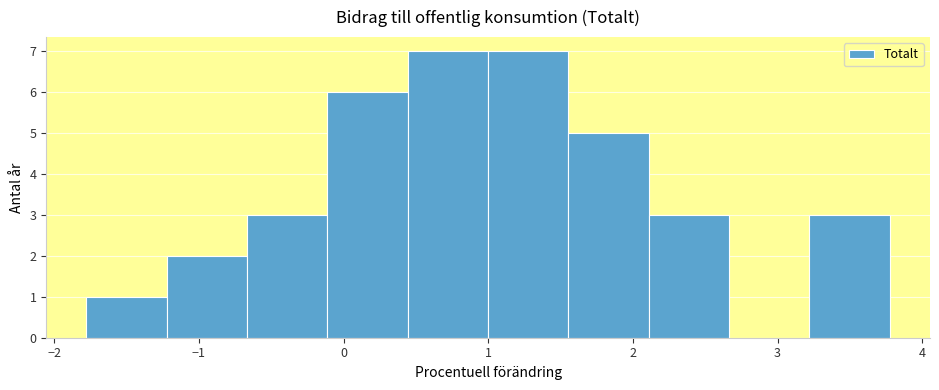

What is the height of the bar covering 3.2 to 3.8 on the x-axis? Neither the bar edges nor the heights are printed on the chart, so give them approximately, as read against the axes.

3